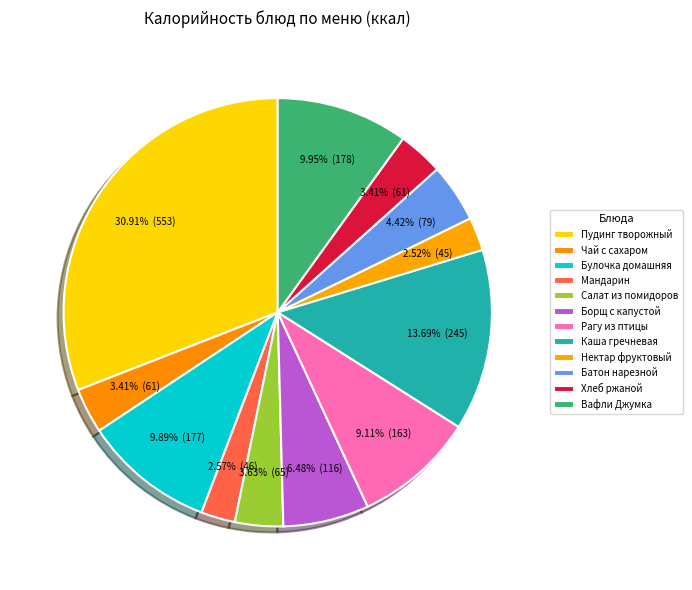

To the nearest percent, what is the difference between the Мандарин and Каша гречневая slice percentages?

11%